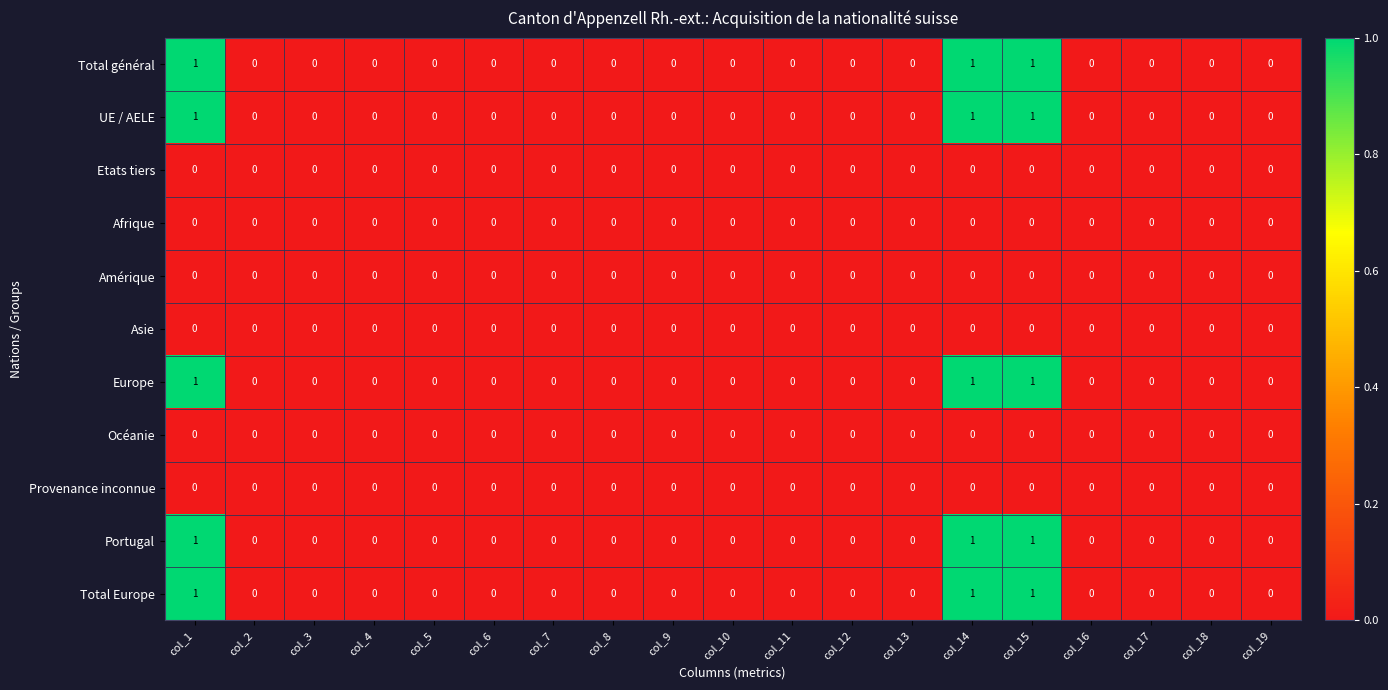

The UE / AELE series shows 0 at col_18. True or false?

True